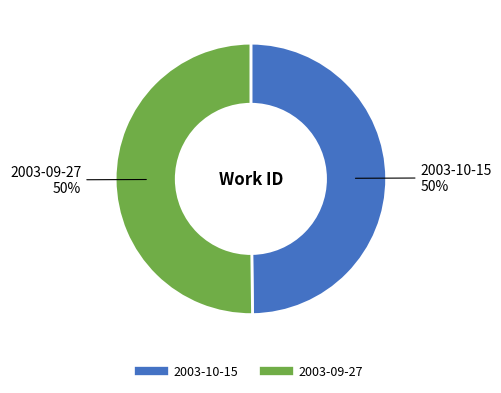

What is the ratio of the value at 2003-10-15 to the value at 2003-09-27?

1.0